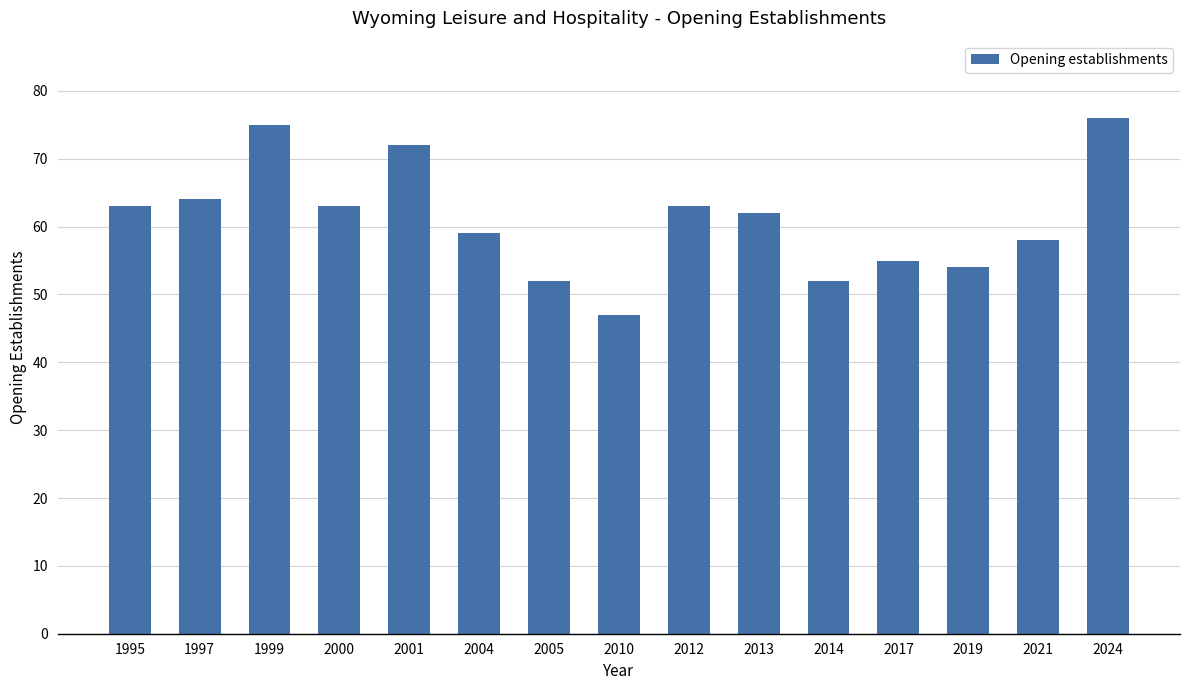

What is the sum of all values?

915